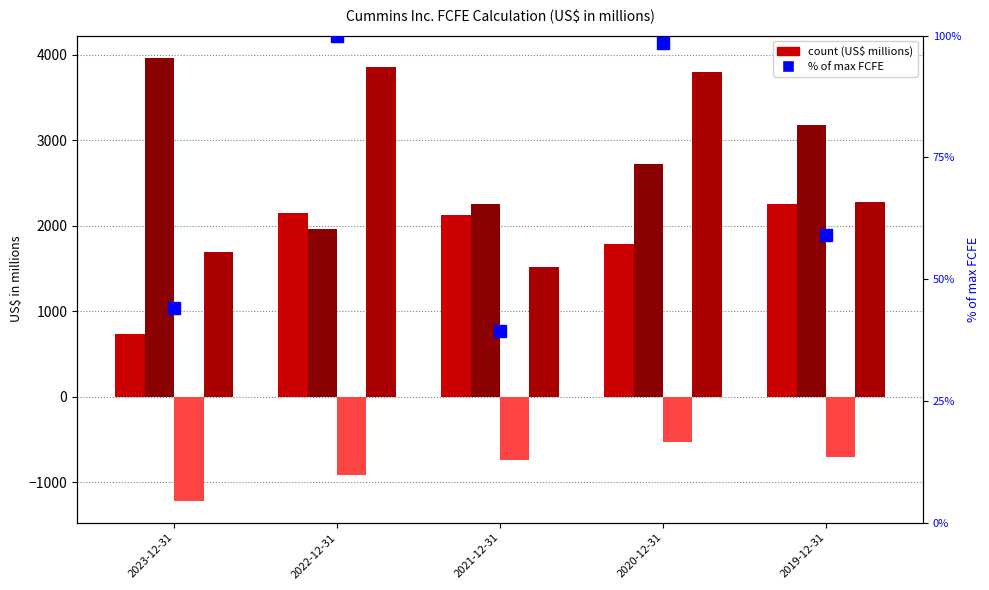

What is the difference between the maximum and minimum values in the Net income attributable to Cummins Inc. series?

1525.0